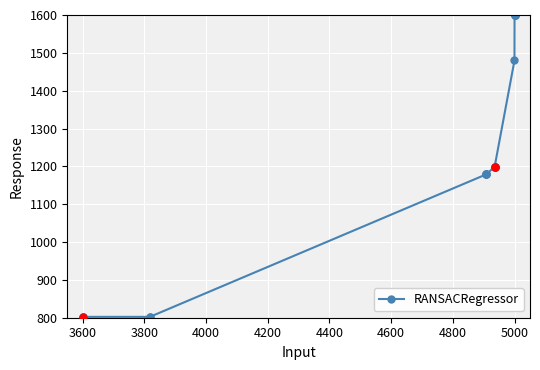

What is the difference between the second highest and minimum values?

800.0